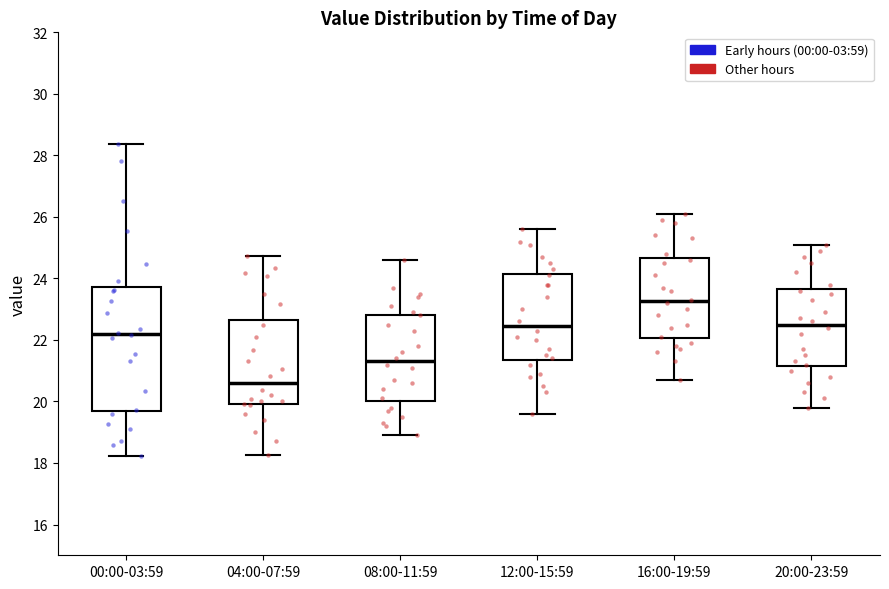

Where does the upper whisker of the box for 16:00-19:59 end on the y-axis? The values are not printed on the chart, so give them approximately, as read against the axis.

26.2